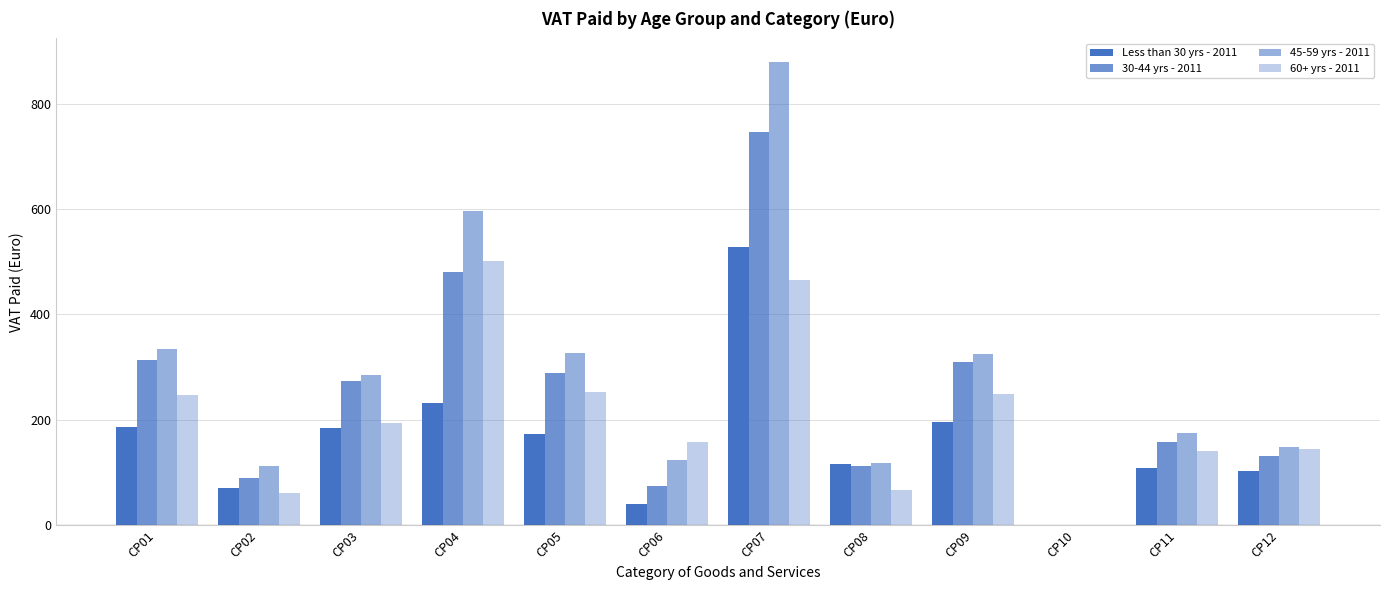

Reading right to left, list all the values displayed in this chart.

Less than 30 yrs - 2011: CP12=102.3	CP11=107.9	CP10=0.0	CP09=195.7	CP08=116.6	CP07=527.5	CP06=41.0	CP05=172.6	CP04=231.9	CP03=183.6	CP02=70.0	CP01=186.3
30-44 yrs - 2011: CP12=130.9	CP11=158.8	CP10=0.0	CP09=309.1	CP08=111.9	CP07=746.0	CP06=75.1	CP05=288.5	CP04=481.1	CP03=273.8	CP02=89.5	CP01=313.2
45-59 yrs - 2011: CP12=148.6	CP11=175.4	CP10=0.0	CP09=324.3	CP08=118.5	CP07=879.5	CP06=124.1	CP05=326.6	CP04=595.7	CP03=285.6	CP02=113.3	CP01=335.0
60+ yrs - 2011: CP12=145.1	CP11=140.9	CP10=0.0	CP09=248.2	CP08=66.9	CP07=465.8	CP06=158.2	CP05=252.1	CP04=500.6	CP03=194.4	CP02=62.1	CP01=247.0